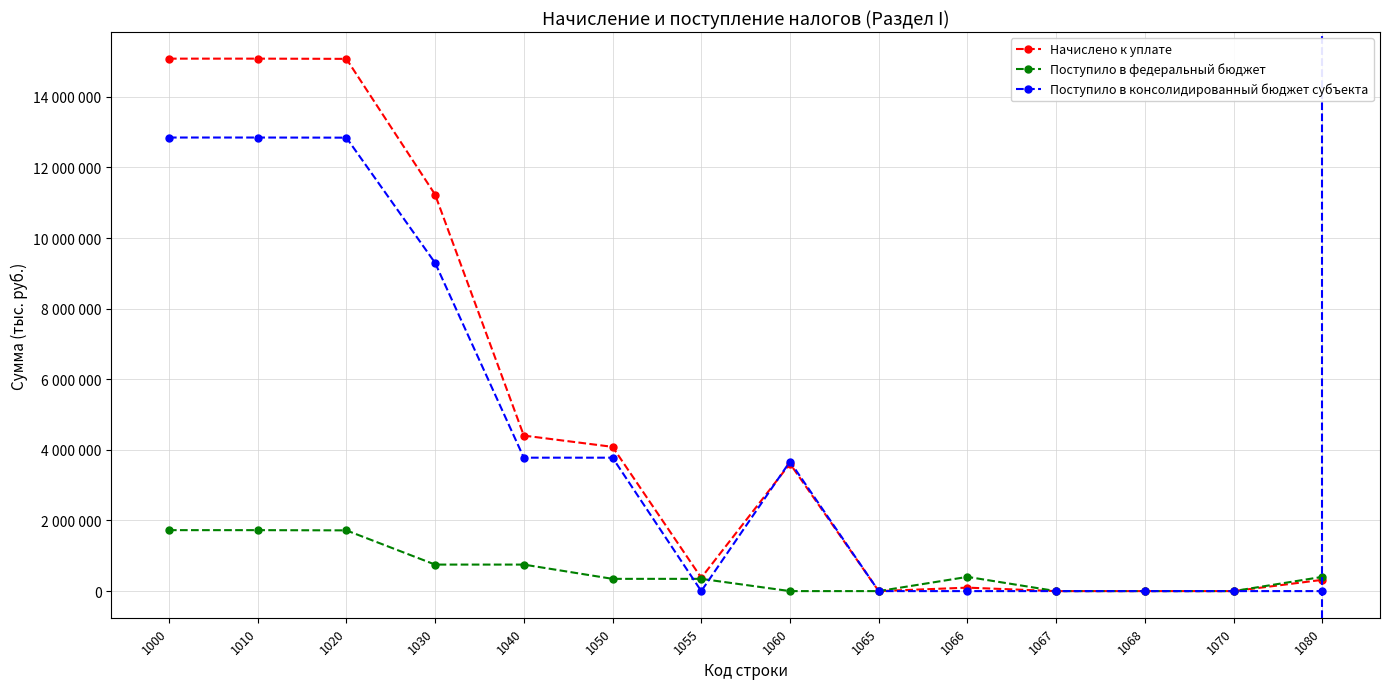

What are all the series names shown in the legend?

Начислено к уплате, Поступило в федеральный бюджет, Поступило в консолидированный бюджет субъекта